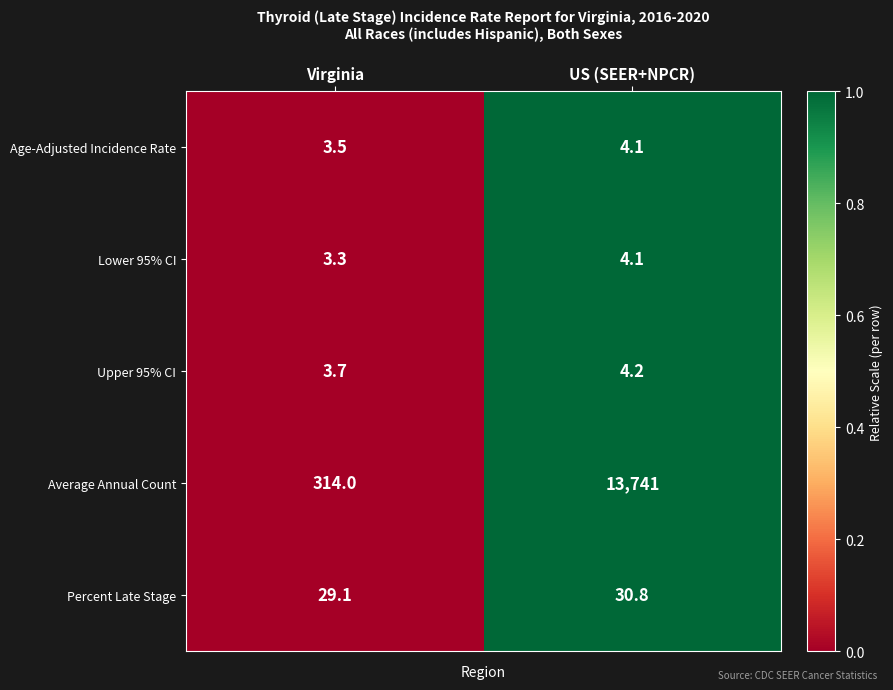

Reading left to right, list all the values displayed in this chart.

Age-Adjusted Incidence Rate: Virginia=3.5	US (SEER+NPCR)=4.1
Lower 95% CI: Virginia=3.3	US (SEER+NPCR)=4.1
Upper 95% CI: Virginia=3.7	US (SEER+NPCR)=4.2
Average Annual Count: Virginia=314.0	US (SEER+NPCR)=13741.0
Percent Late Stage: Virginia=29.1	US (SEER+NPCR)=30.8